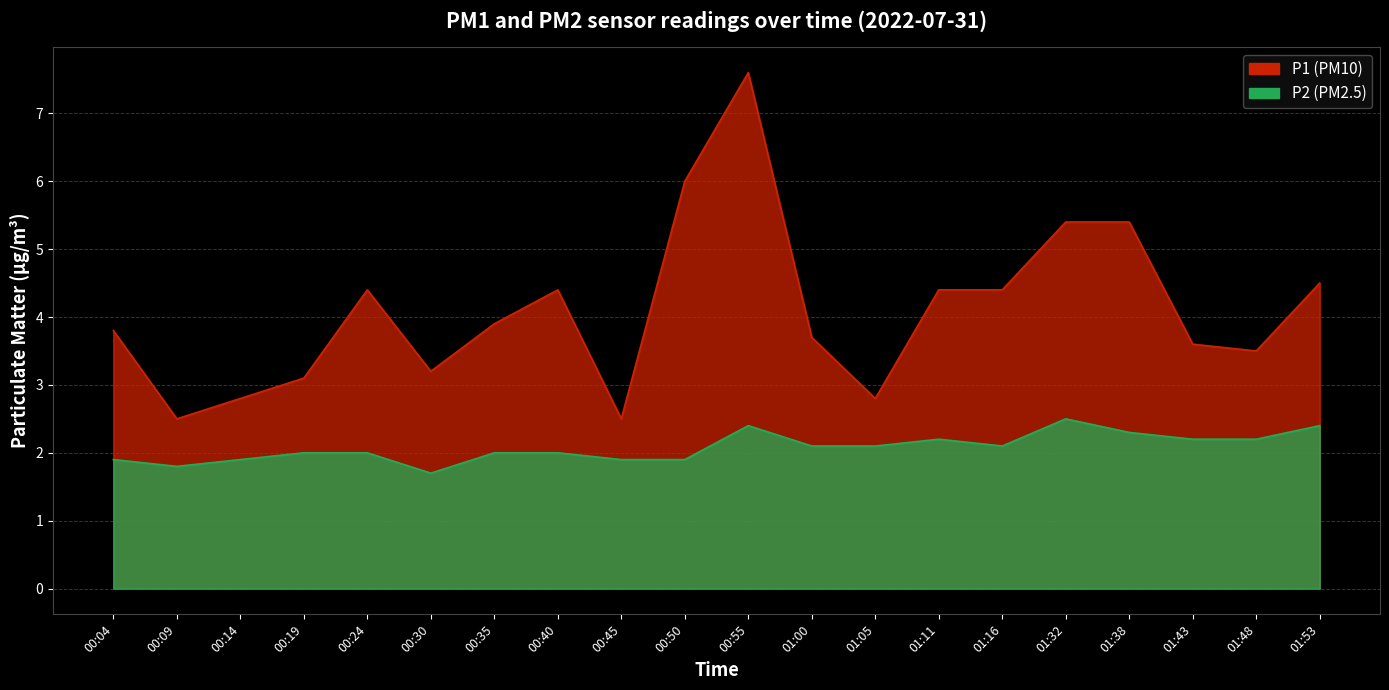

The P1 series shows 2.8 at 00:14. True or false?

True